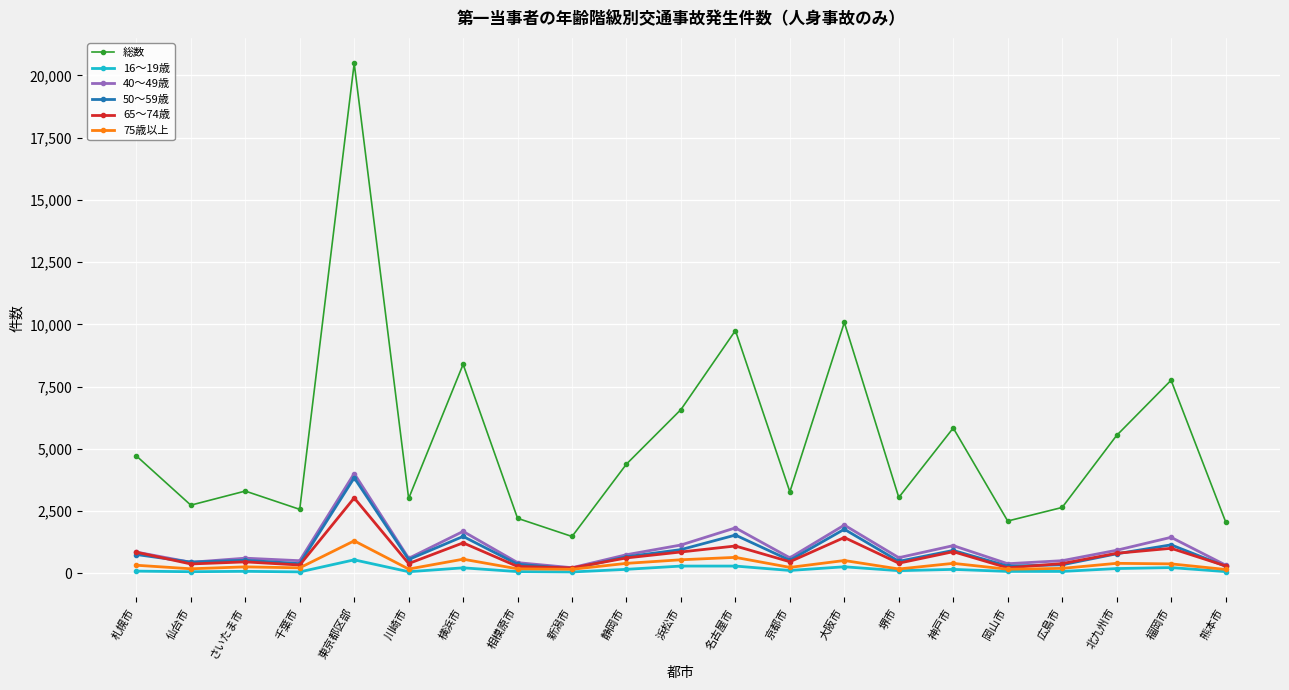

Which series has the widest spread of values?

総数